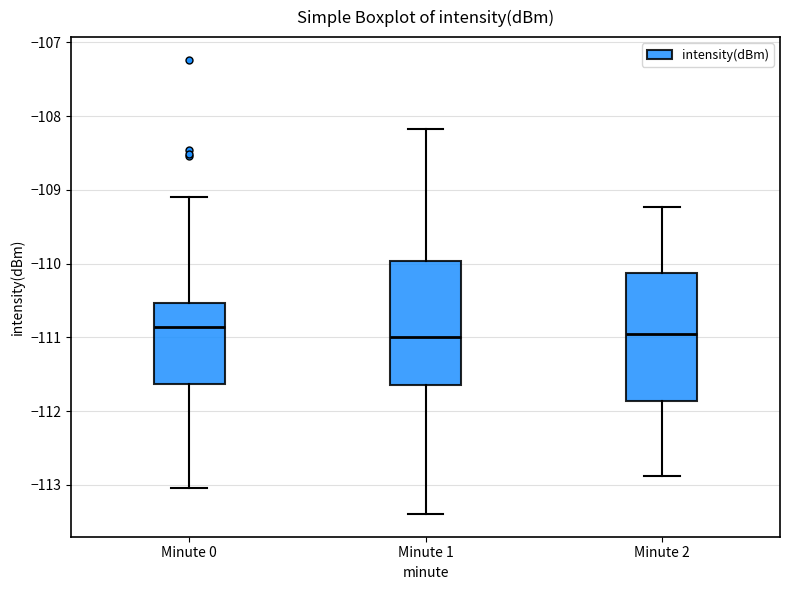

Reading left to right, transcribe this box plot: for each box, give where its median line is, the range the box spans, and where its two whiskers end, as read against the y-axis. The values are not printed on the chart, so give them approximately, as read against the axis.

Minute 0: median -110.9, box -111.6 to -110.5, whiskers -113.0 to -109.1
Minute 1: median -111.0, box -111.6 to -110.0, whiskers -113.4 to -108.2
Minute 2: median -111.0, box -111.9 to -110.1, whiskers -112.9 to -109.2